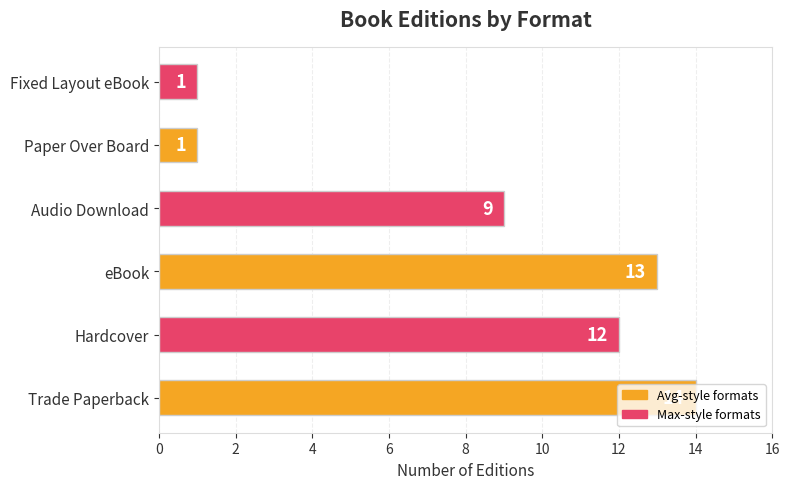

How many bars are there in total?

6